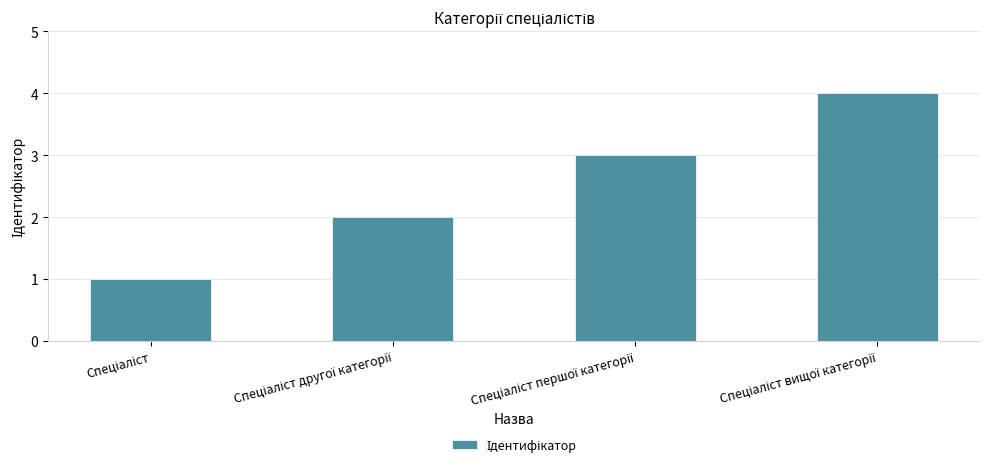

What is the difference between the maximum and minimum values?

3